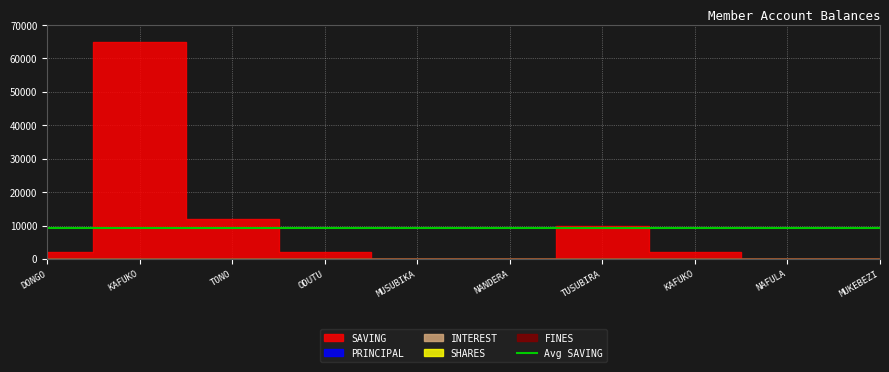

True or false: SHARES and INTEREST intersect in this chart.

False